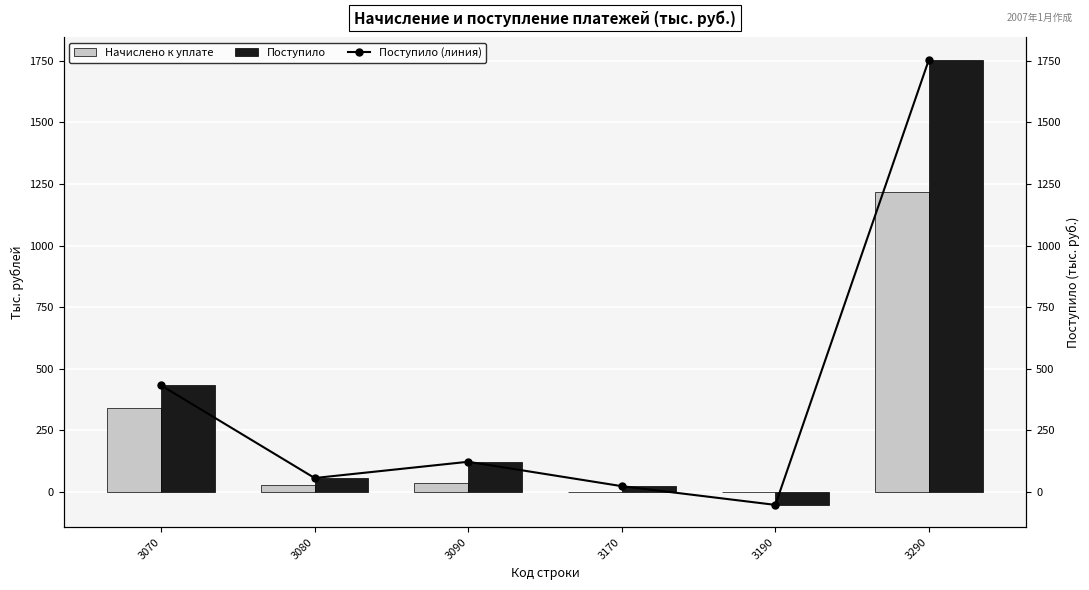

Which series changed the most between 3190 and 3290?

Поступило